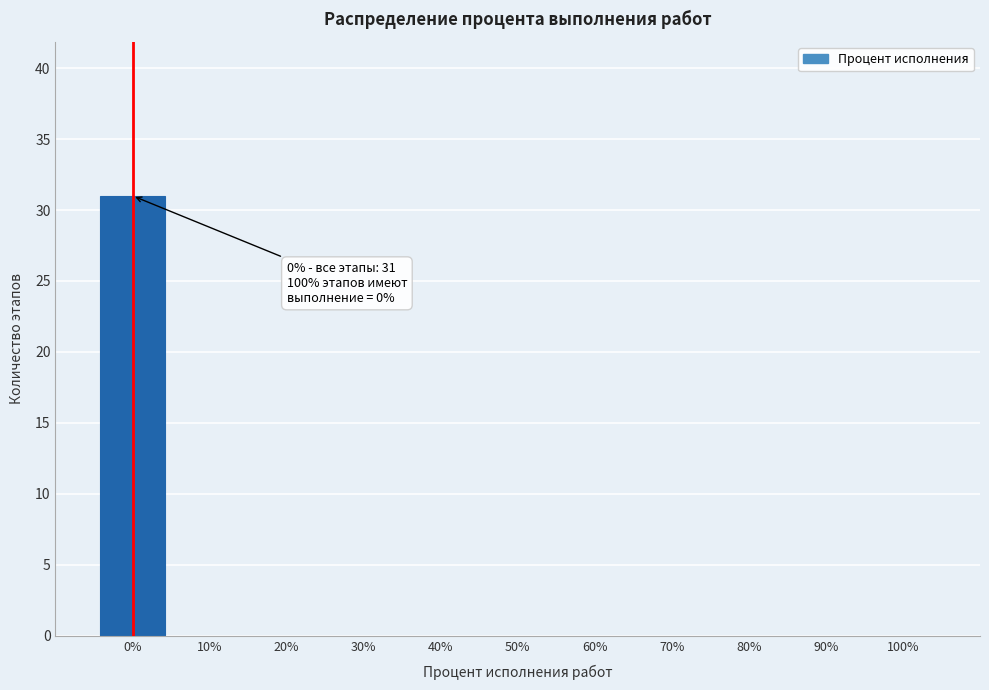

Which range on the x-axis has the tallest bar?

-5 to 5